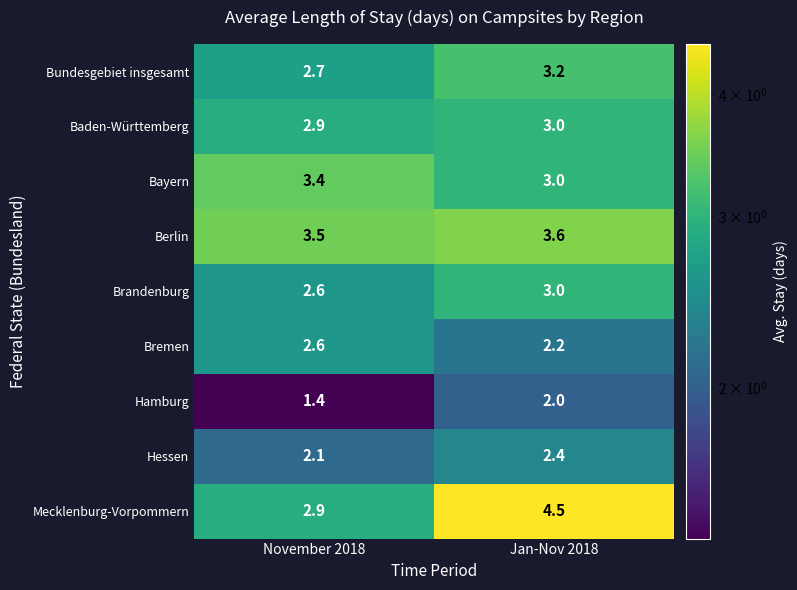

List the labels in order of Bremen value, smallest first.

Jan-Nov 2018, November 2018